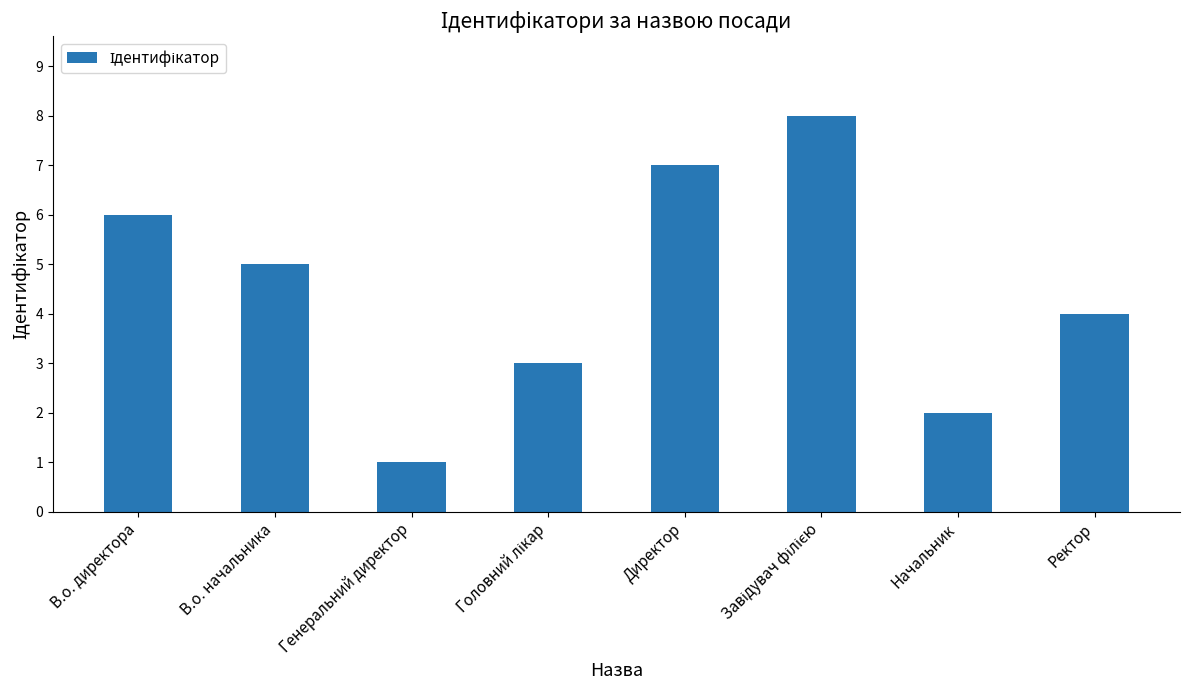

The value at Начальник is 3. True or false?

False